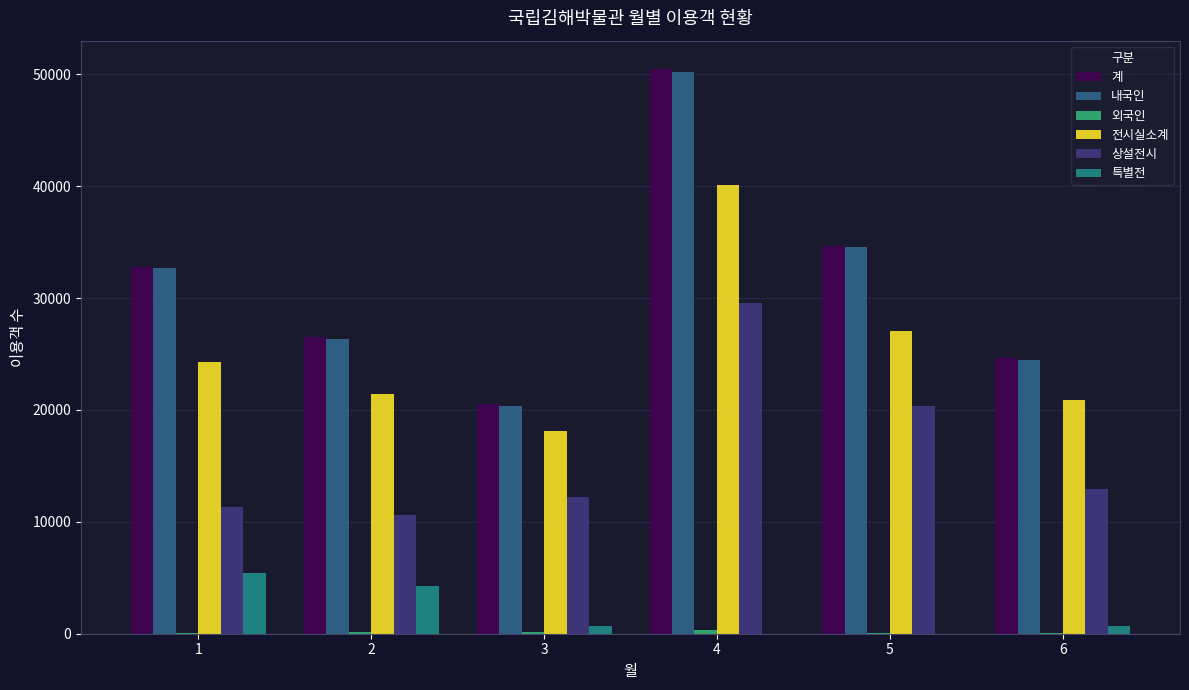

How many categories are shown in the chart?

6